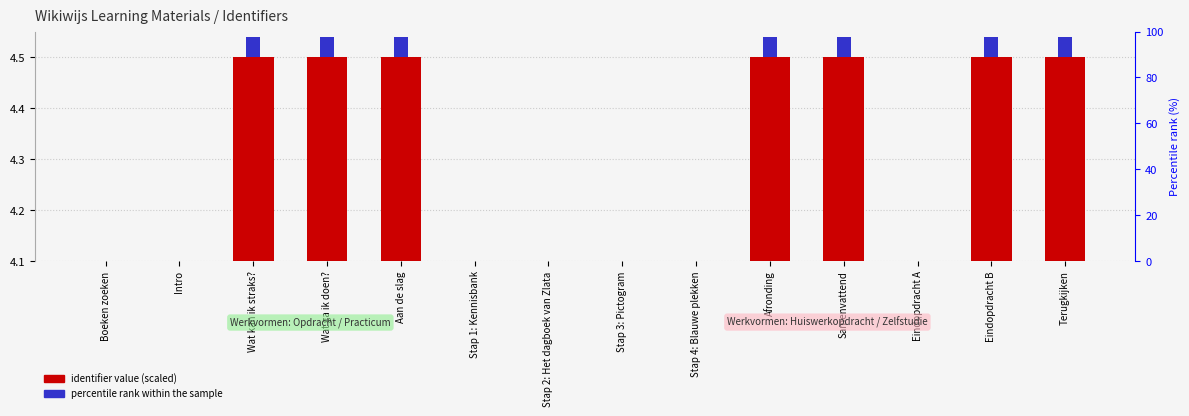

Which series has the widest spread of values?

identifier value (scaled)